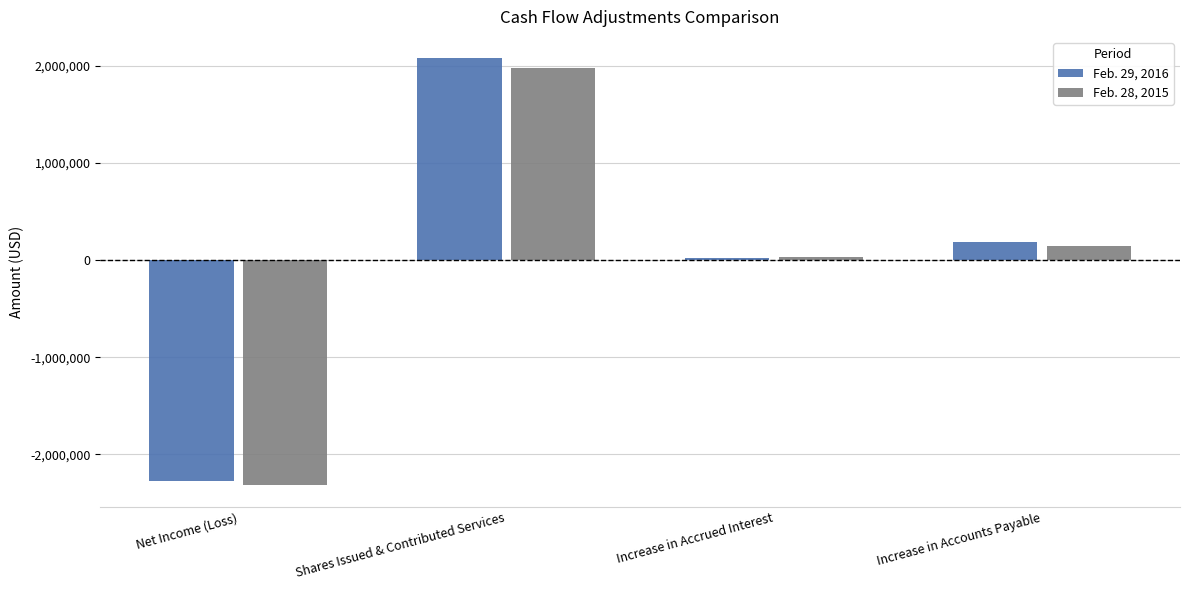

The value of Feb. 29, 2016 at Shares Issued & Contributed Services is 2903287. True or false?

False